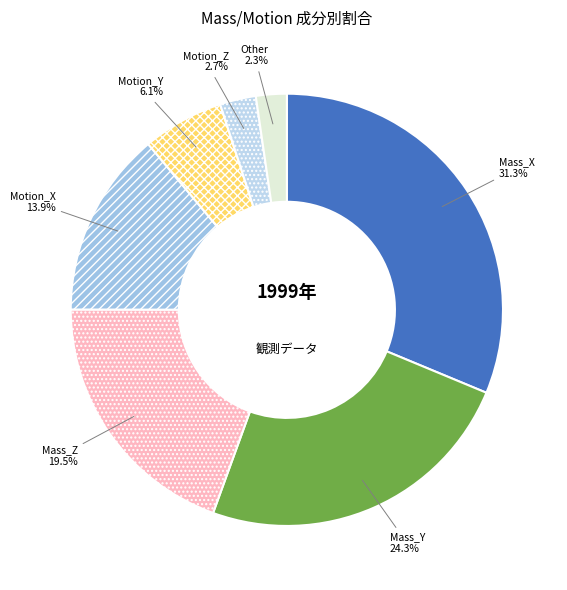

Which category has the biggest portion of the pie?

Mass_X